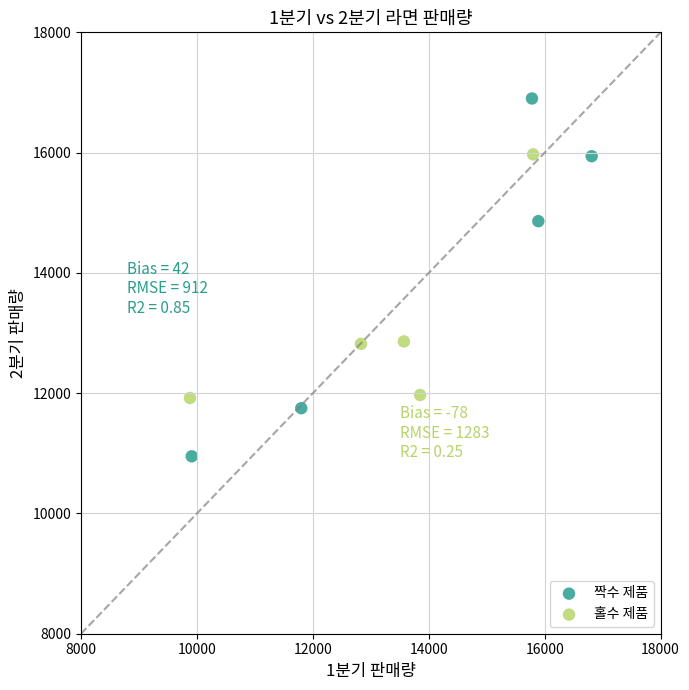

Which series contains the lowest Y value?

짝수 제품